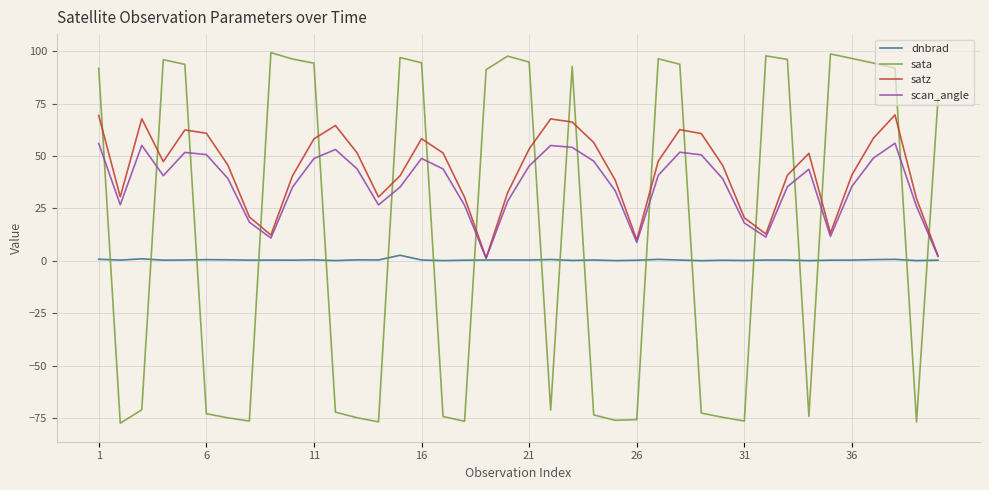

True or false: satz and sata cross at least once.

True